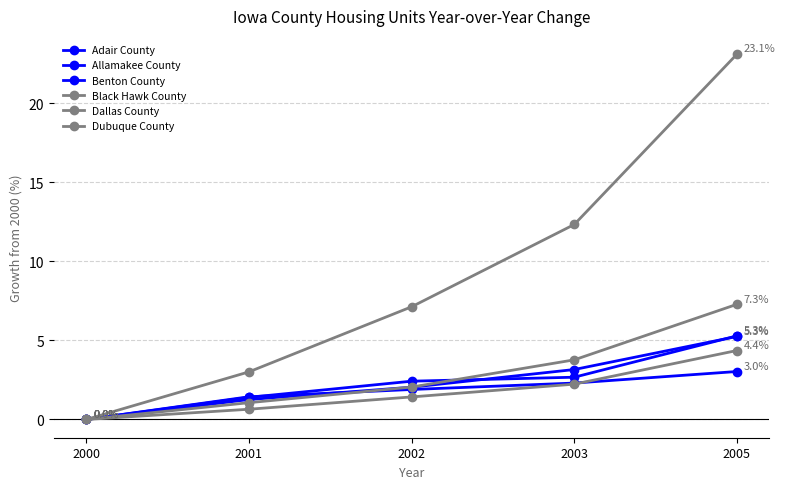

Where is Black Hawk County nearest to the value 2?

2003